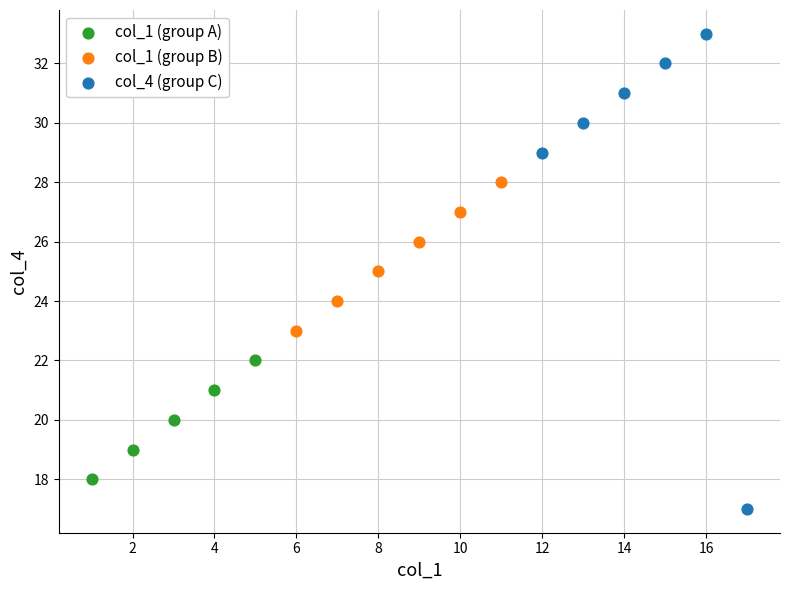

Which series has the widest spread of Y values?

col_4 (group C)